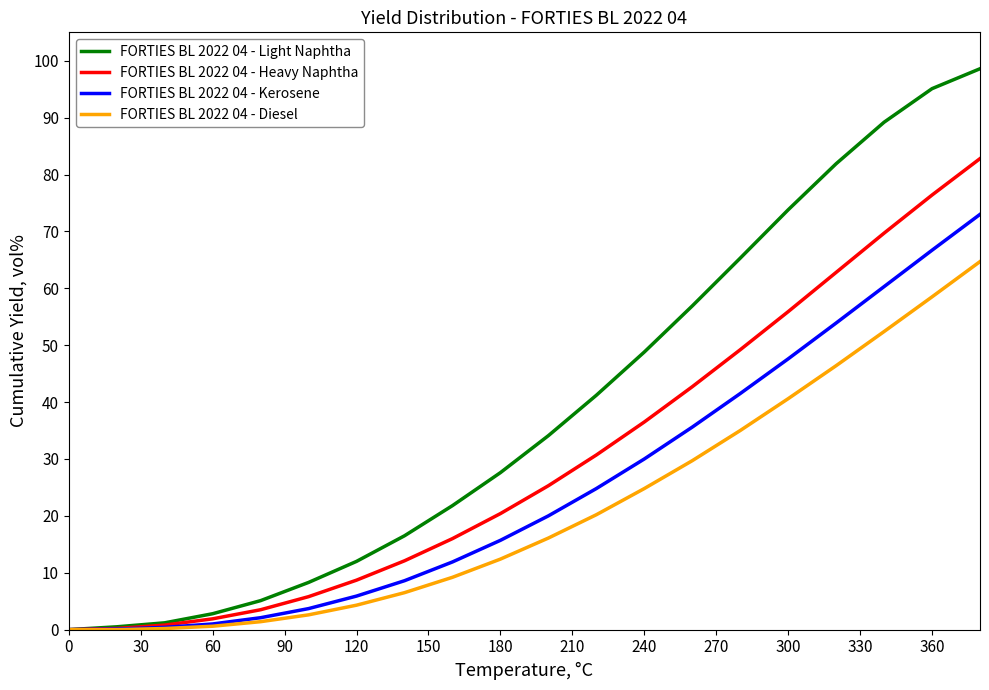

Rank the series by their maximum value, from lowest to highest.

FORTIES BL 2022 04 - Diesel, FORTIES BL 2022 04 - Kerosene, FORTIES BL 2022 04 - Heavy Naphtha, FORTIES BL 2022 04 - Light Naphtha